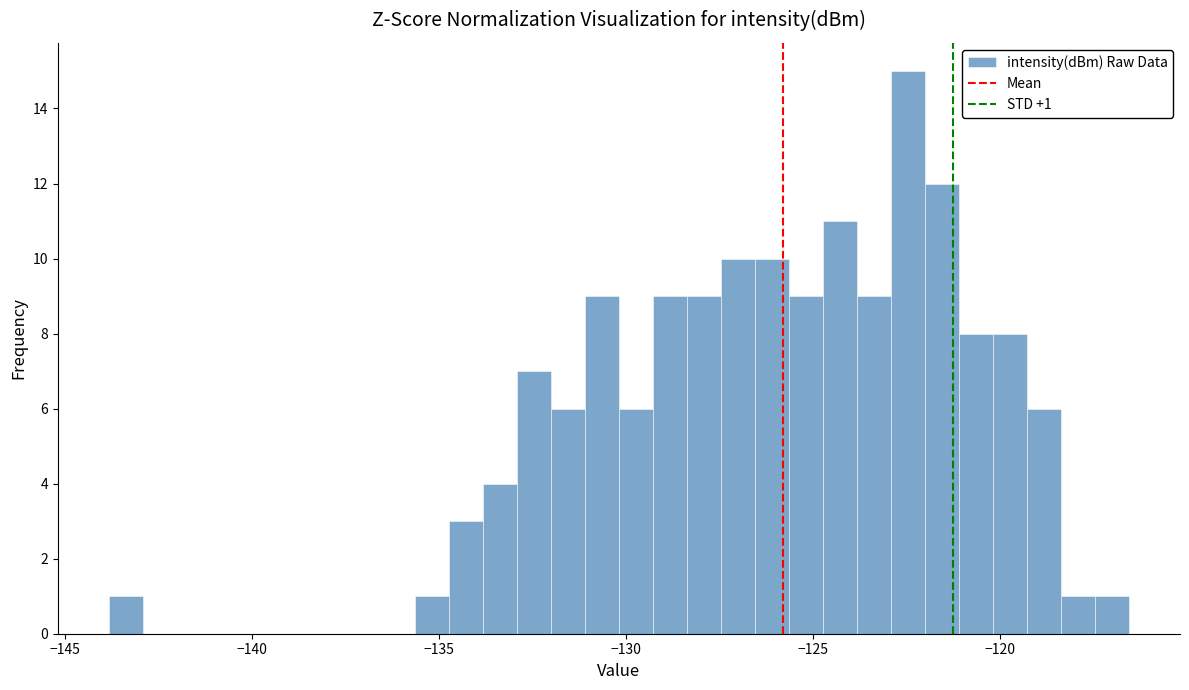

Around what value on the x-axis is the tallest bar? Give the approximate position of its centre, as read against the axis.

-122.5